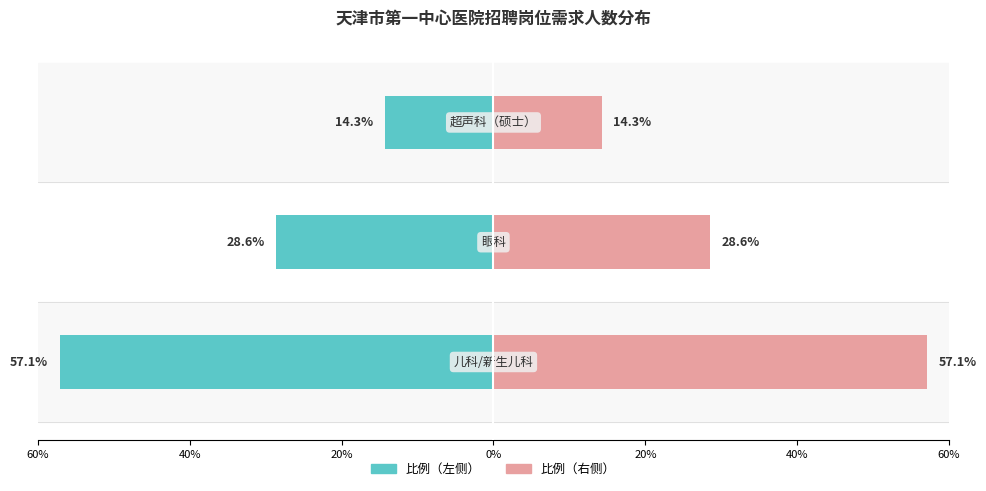

What position from the right is 60%?

3